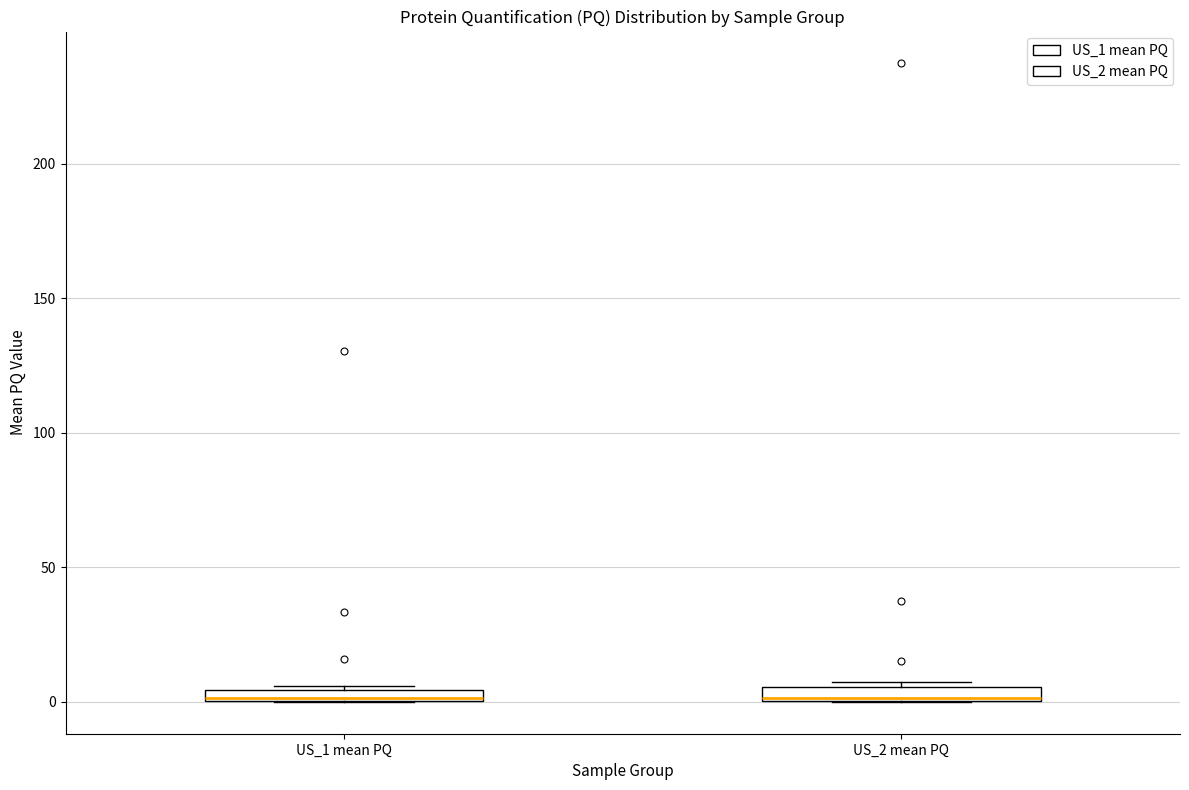

Where is the lower edge of the box for US_2 mean PQ on the y-axis? The values are not printed on the chart, so give them approximately, as read against the axis.

0